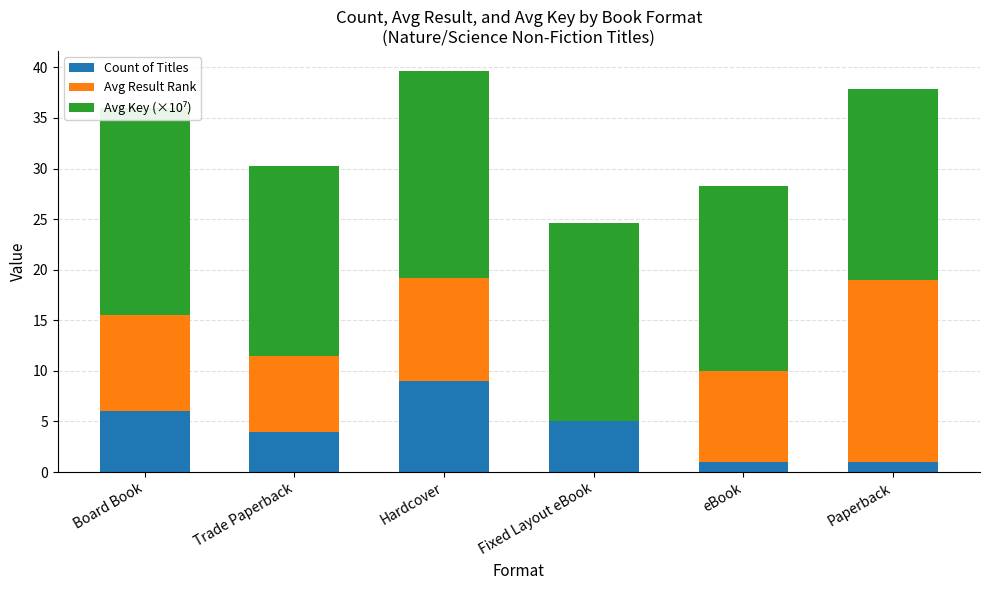

What is the value of the Avg Key (×10⁷) bar at the 2nd from the left?

18.7